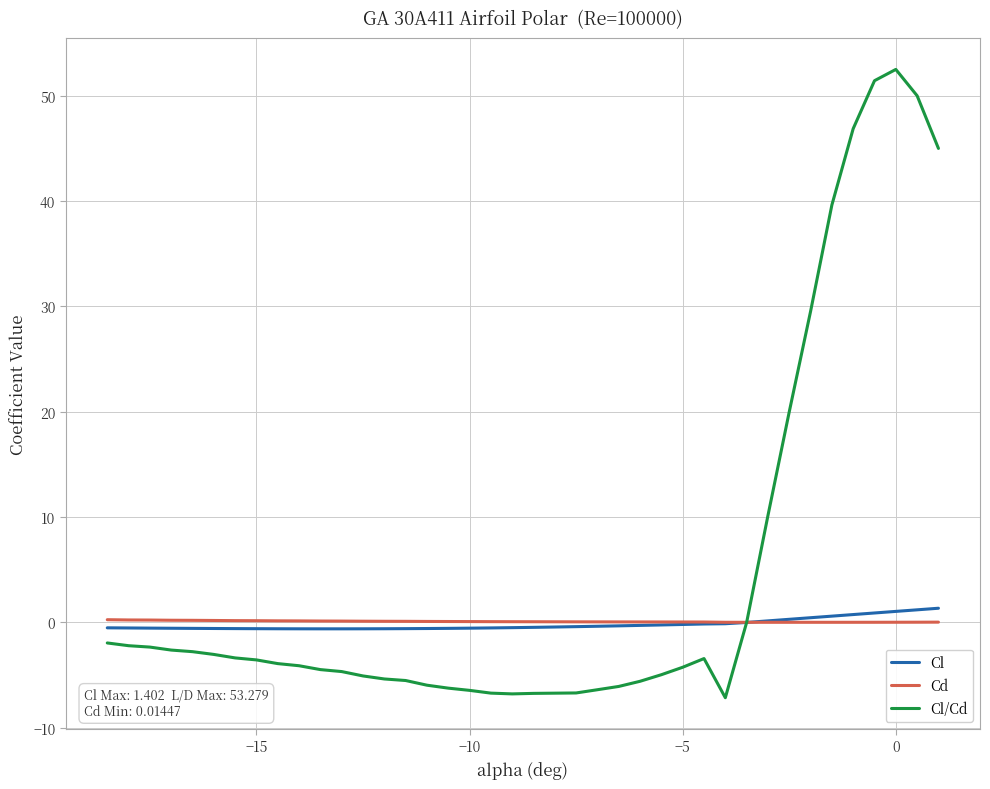

What is the highest value of the Cl series?

1.4